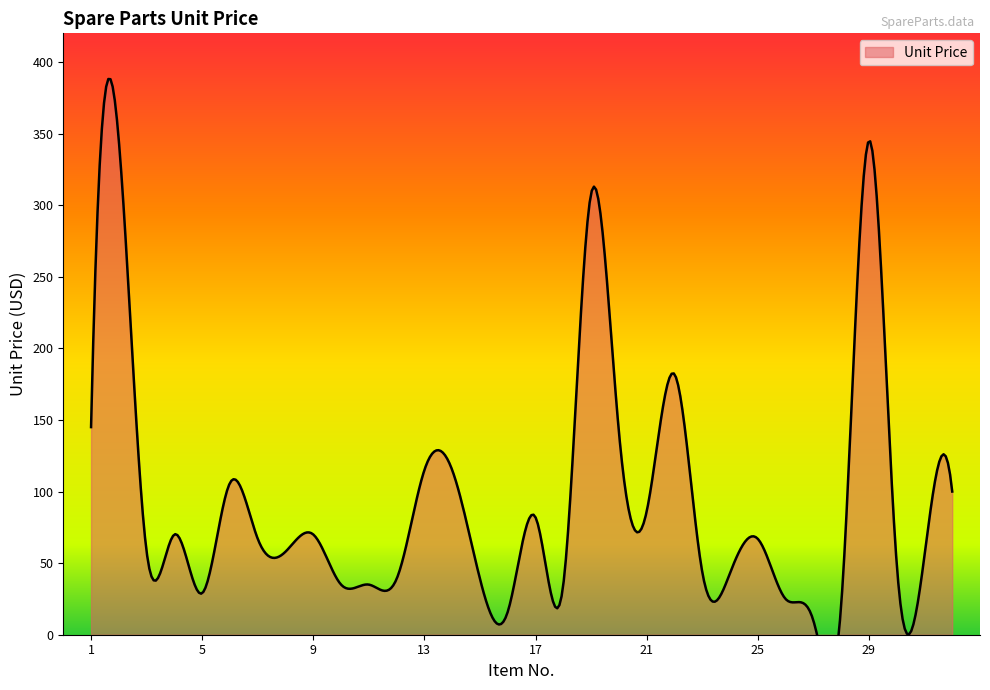

What is the sum of all values?

2936